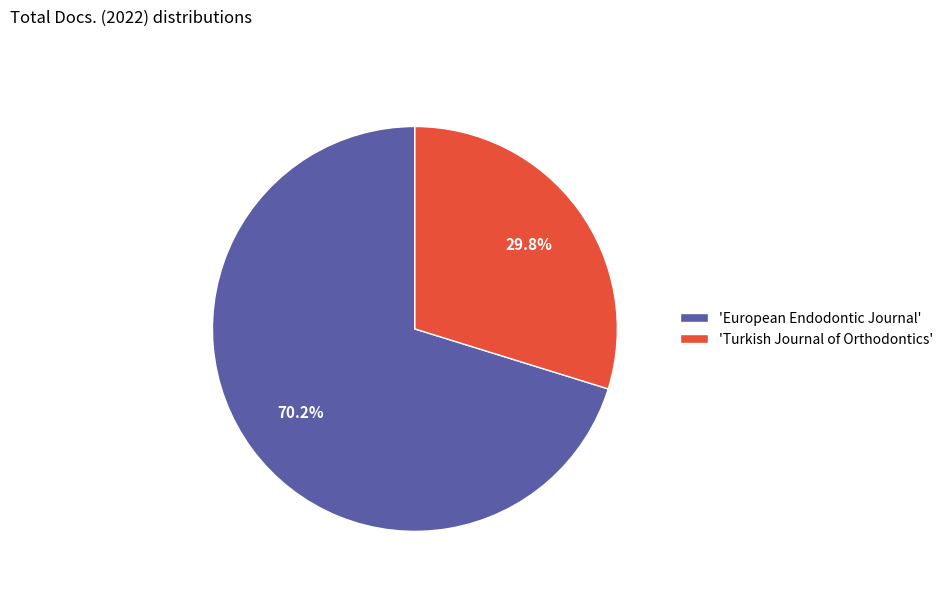

Which has a higher value, 'European Endodontic Journal' or 'Turkish Journal of Orthodontics'?

'European Endodontic Journal'